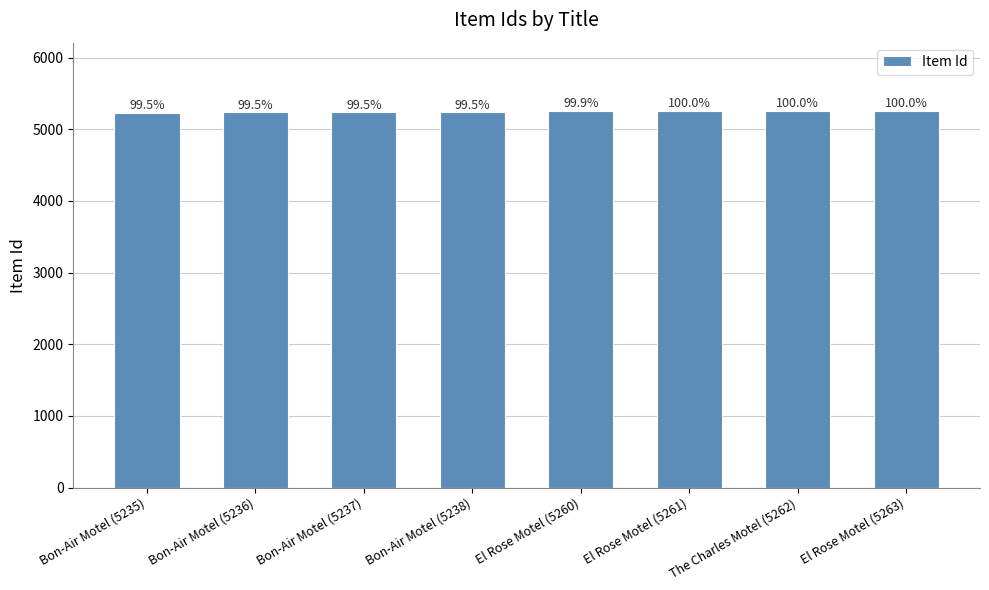

How many bars are there in total?

8